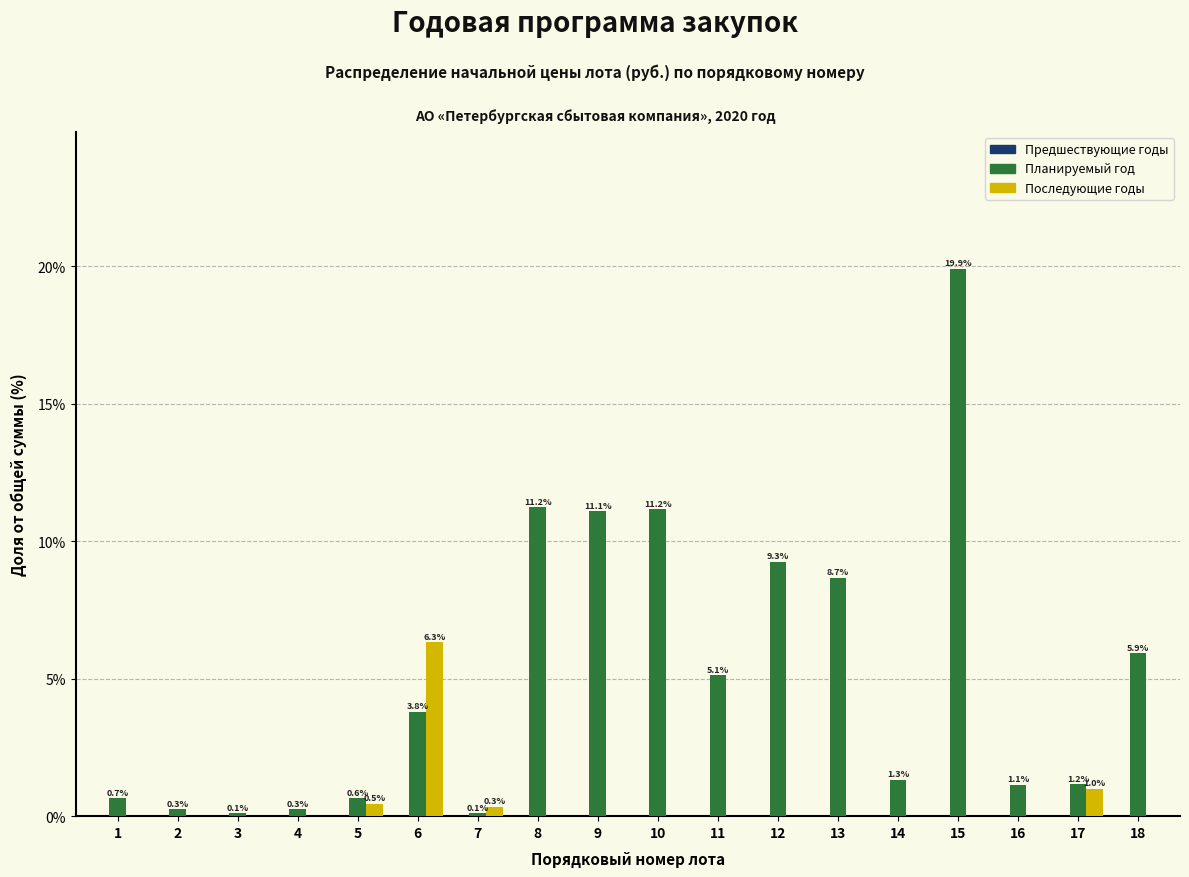

What is the sum of all Последующие годы values?

8.1